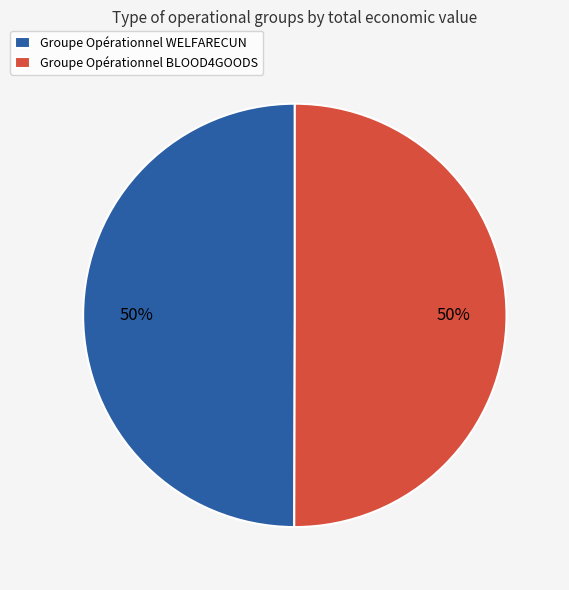

To the nearest percent, what is the average slice percentage?

50%